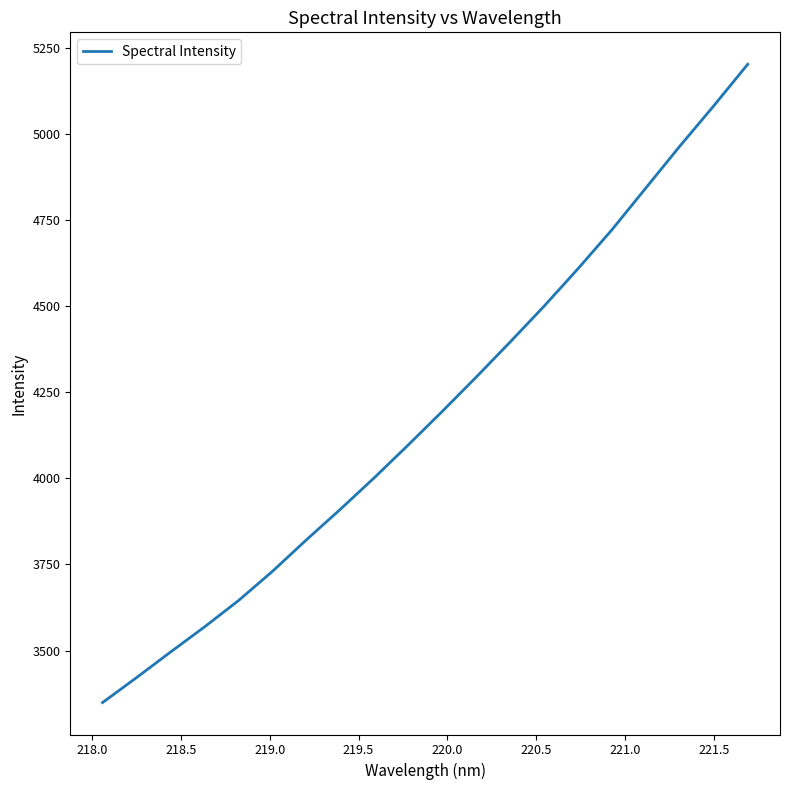

What is the difference between the maximum and minimum values?

1853.5